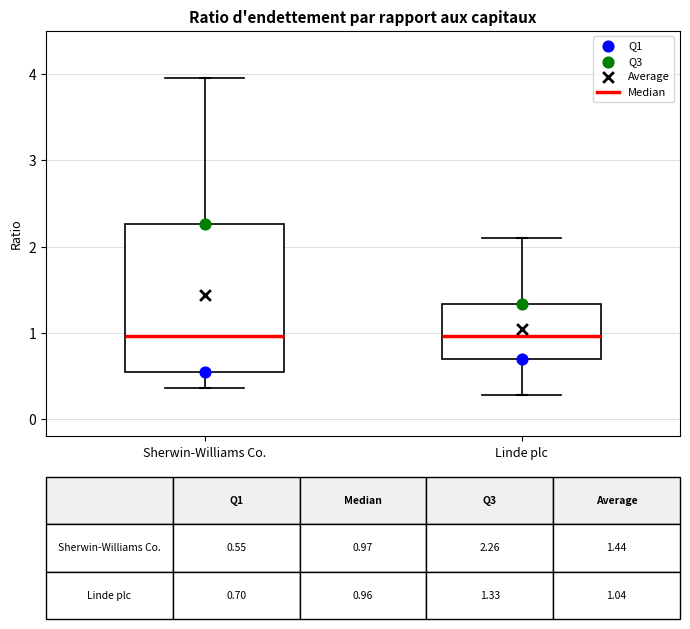

Which box is the tallest, from its lower edge to its upper edge?

Sherwin-Williams Co.